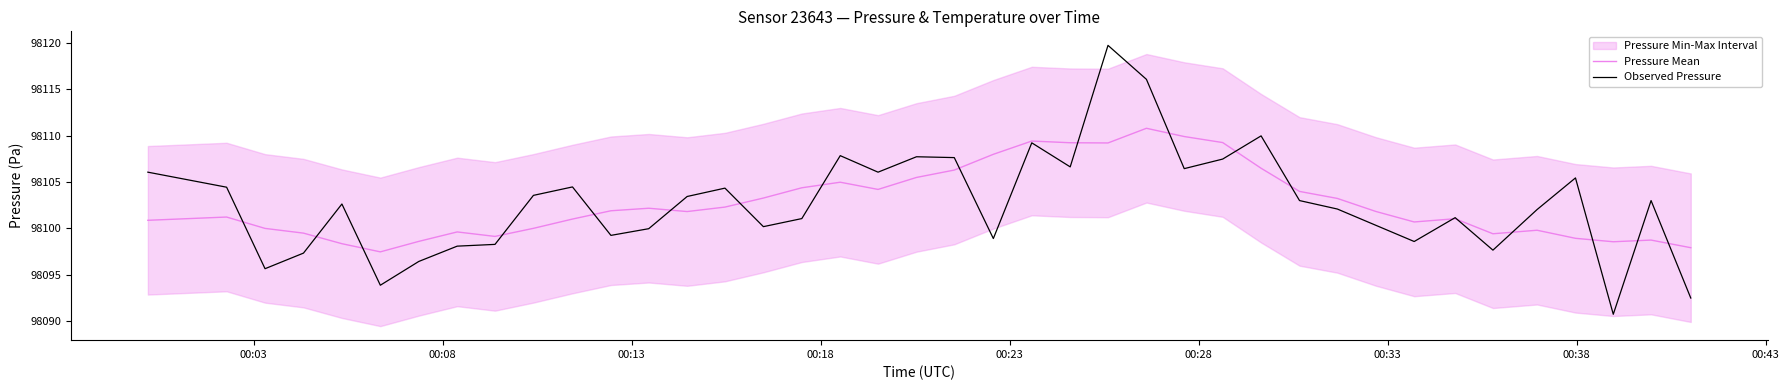

In Pressure Mean, how many points are higher than both neighbors (excluding endpoints)?

9